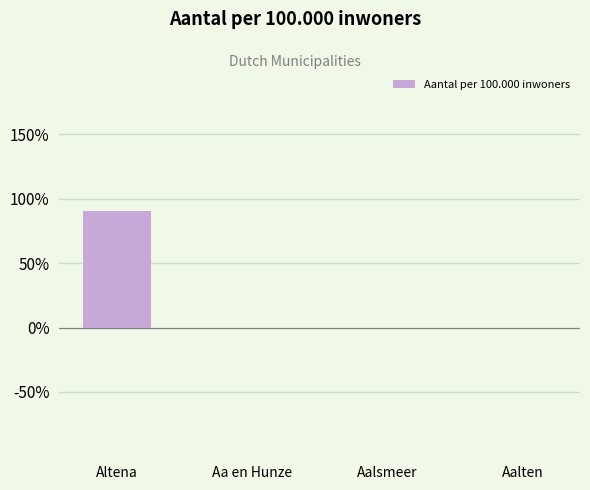

List the labels in order of value, largest first.

Altena, Aa en Hunze, Aalsmeer, Aalten